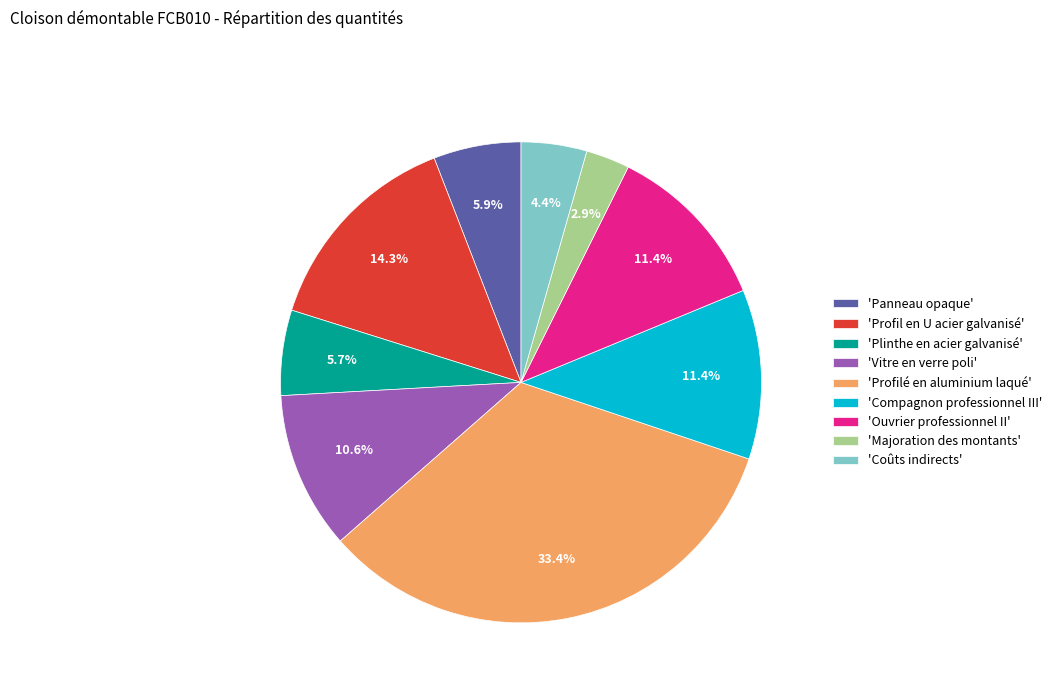

How many segments does this pie chart have?

9